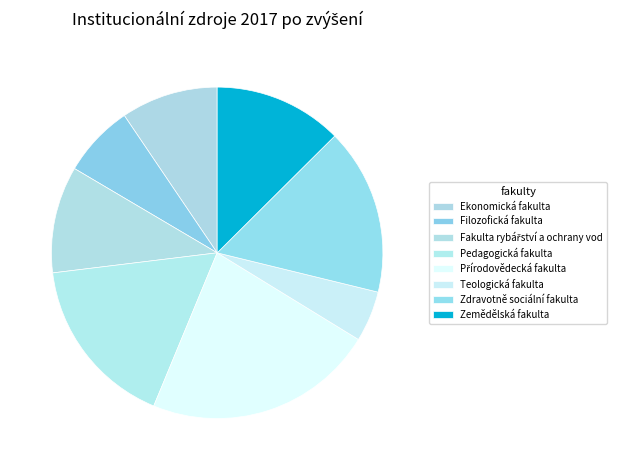

How many slices are in this pie chart?

8